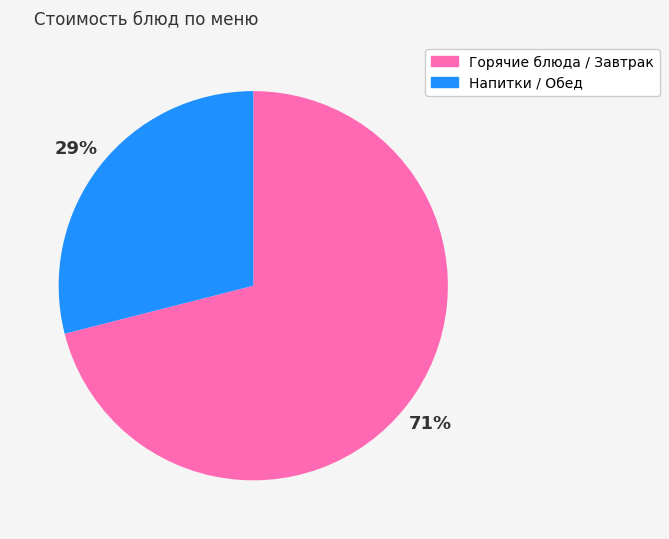

The Горячие блюда / Завтрак slice represents 71% of the pie. True or false?

True